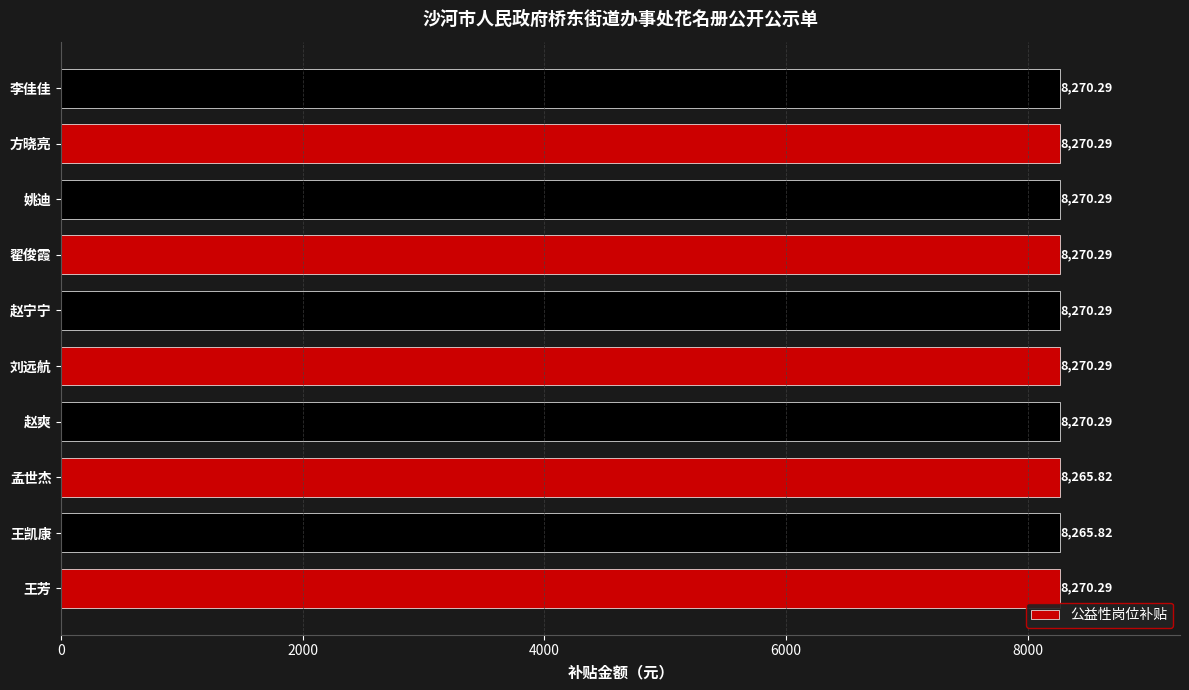

What is the maximum value shown in the chart?

8270.3